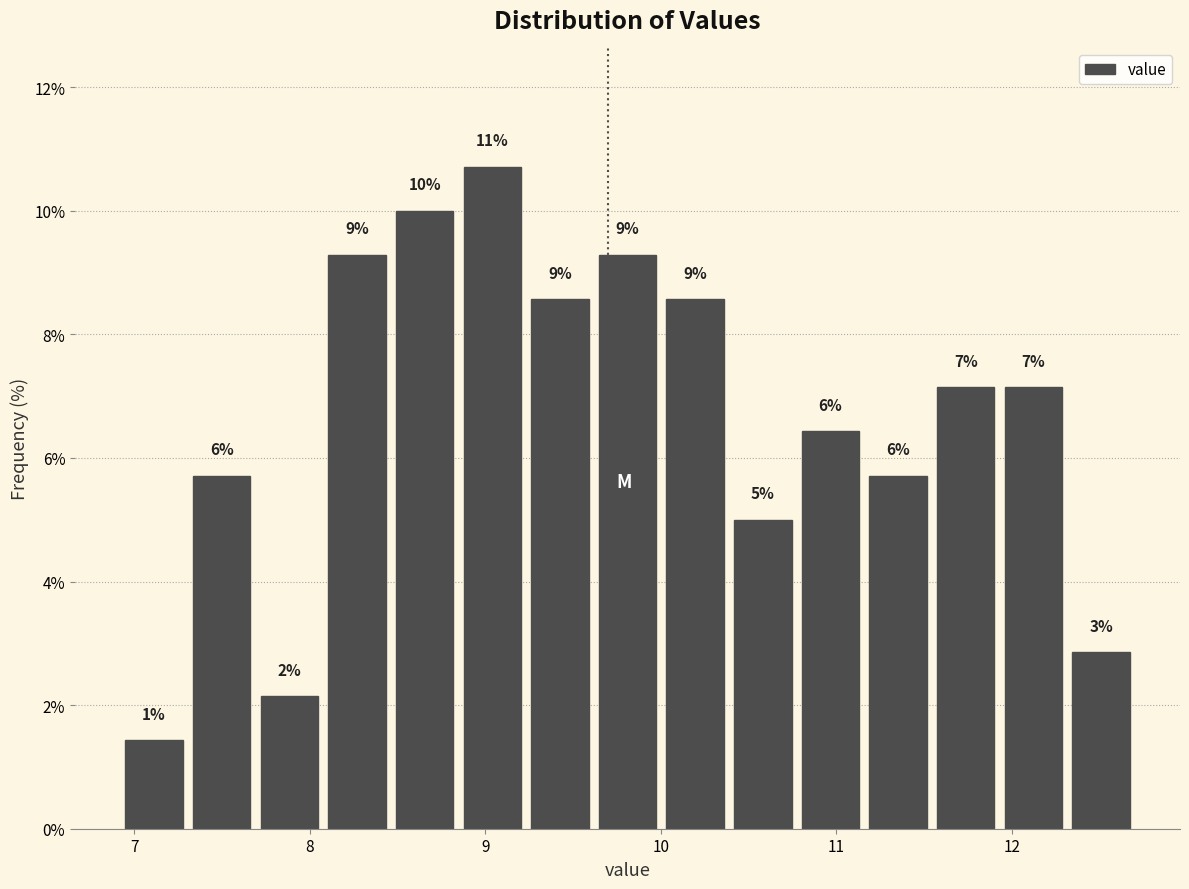

Around what value on the x-axis is the tallest bar? Give the approximate position of its centre, as read against the axis.

9.0